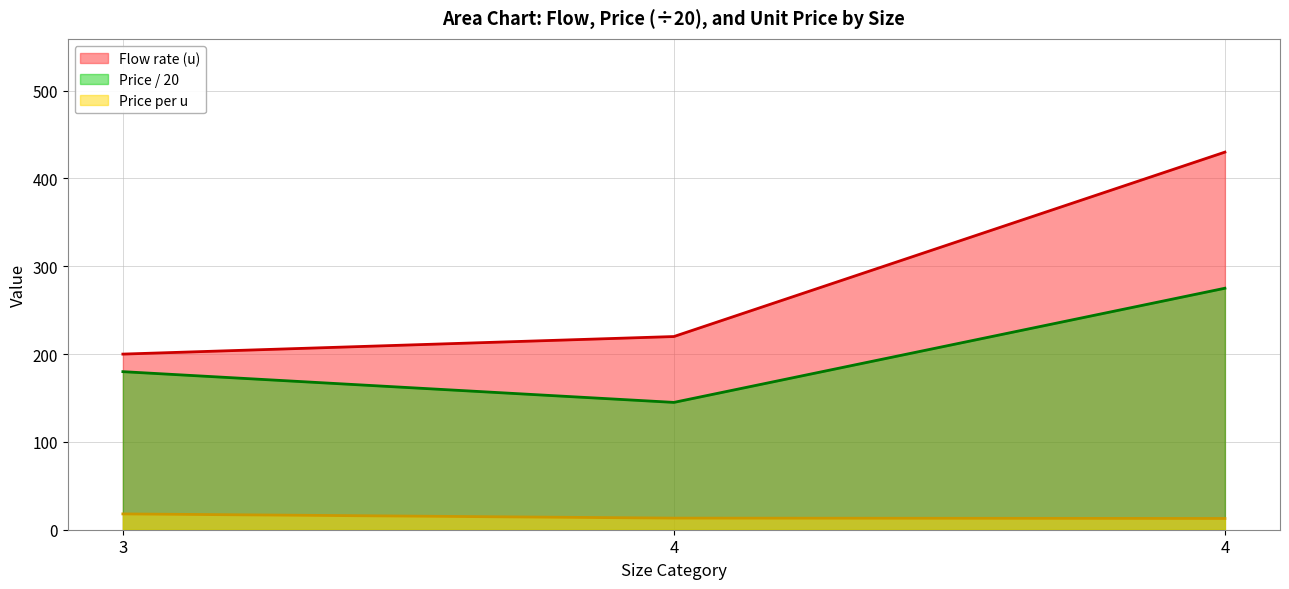

Reading left to right, transcribe all the data shown in this chart.

Flow rate (u): 3=200.0	4=220.0	4=430.0
Price (i~): 3=180.0	4=145.0	4=275.0
Price per u: 3=18.0	4=13.2	4=12.8